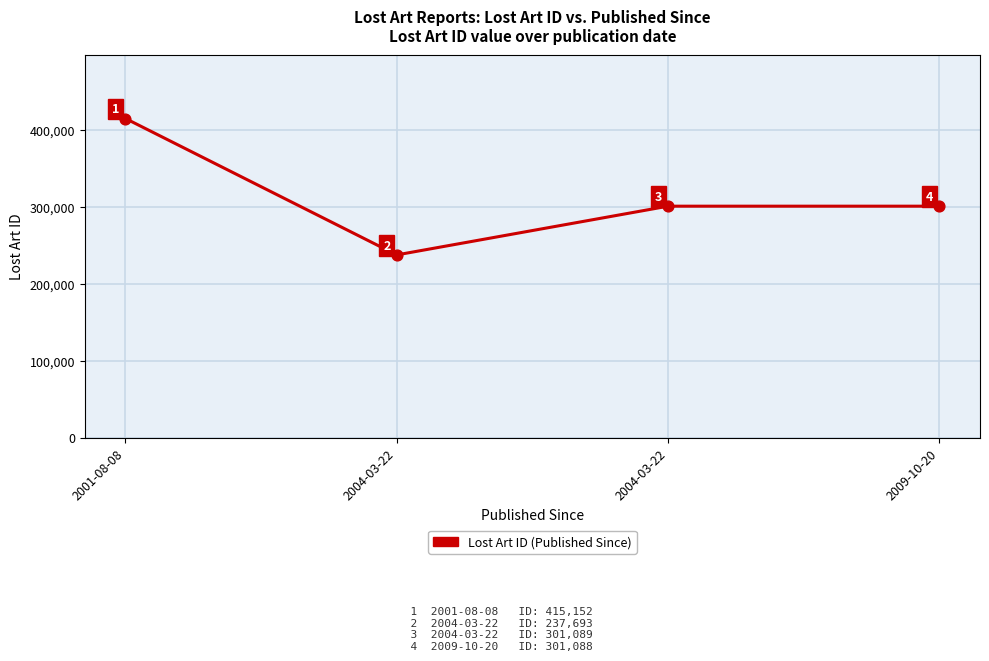

What is the change in value from 2004-03-22 to 2004-03-22?

+63396